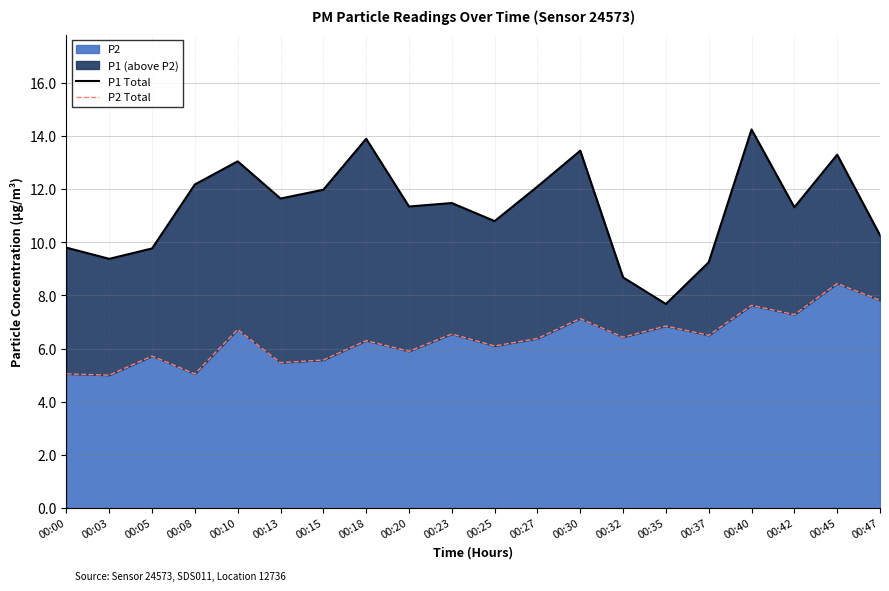

Which series has the largest total across all categories?

P1 Total